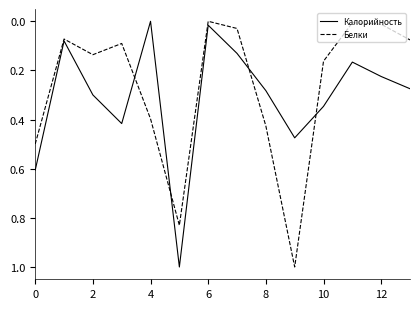

After their last crossing, which series has the higher values: Калорийность or Белки?

Калорийность